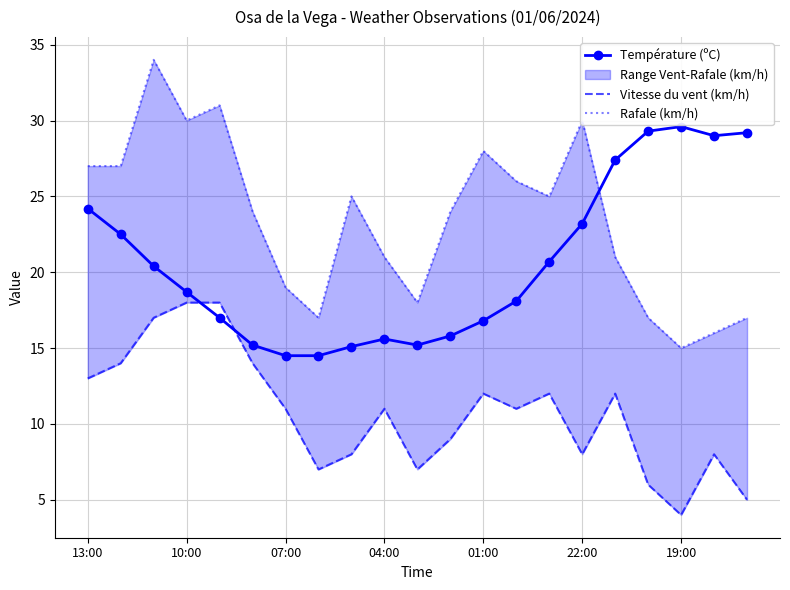

What is the sum of all Température (ºC) values?

432.0